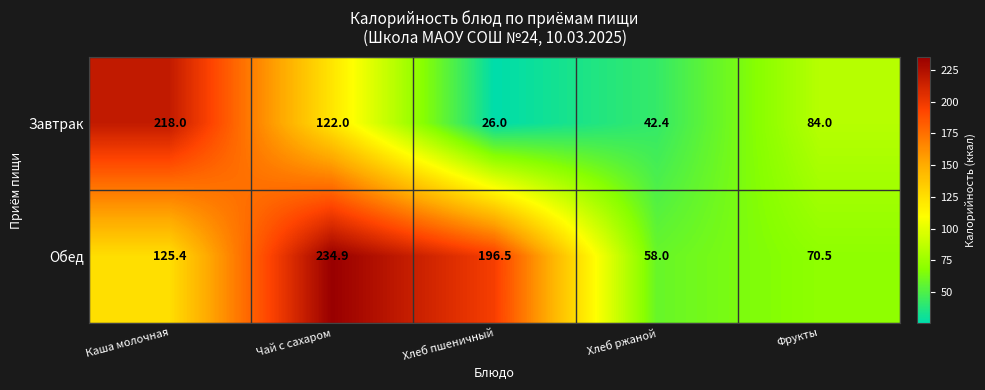

Reading right to left, list all the values displayed in this chart.

Завтрак: 84.0	42.4	26.0	122.0	218.0
Обед: 70.5	58.0	196.5	234.9	125.4